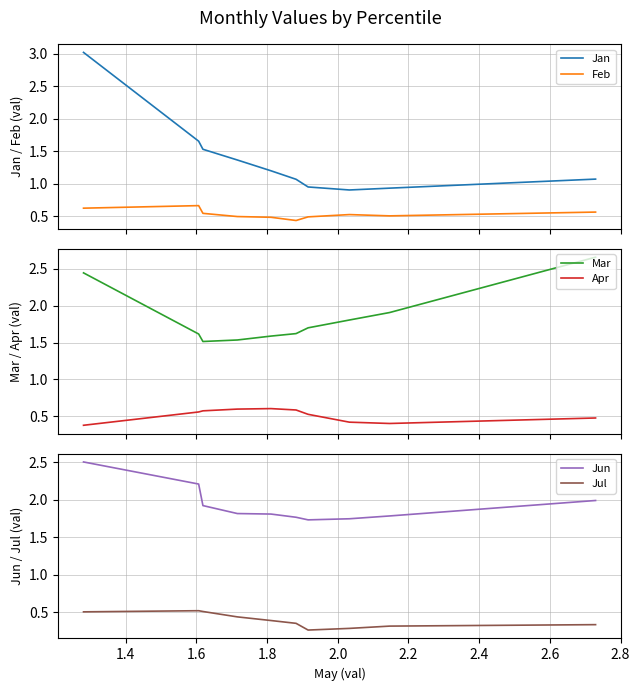

What is the maximum value for Jan?

3.0